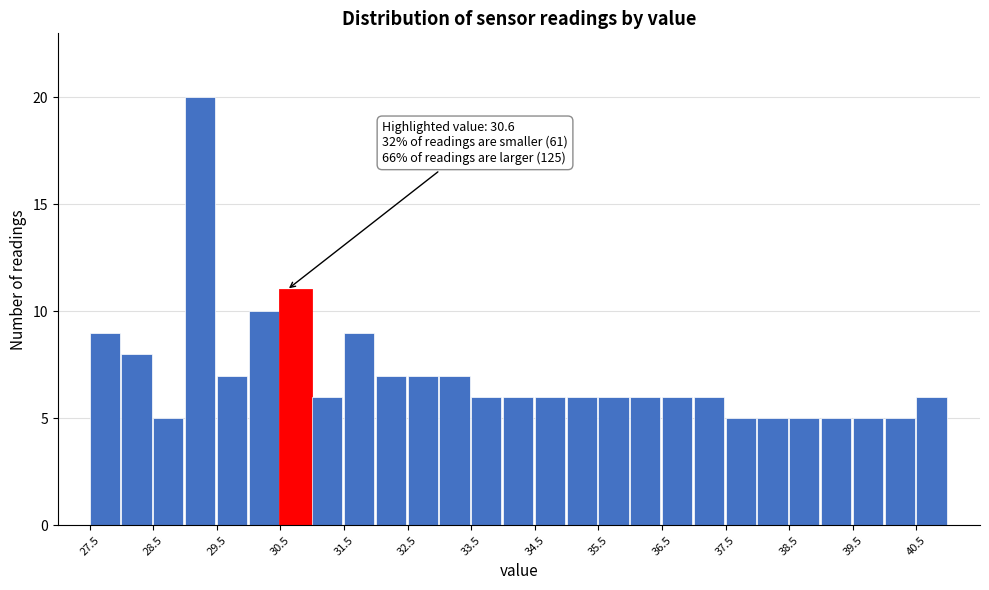

Which range on the x-axis has the tallest bar?

29.0 to 29.5